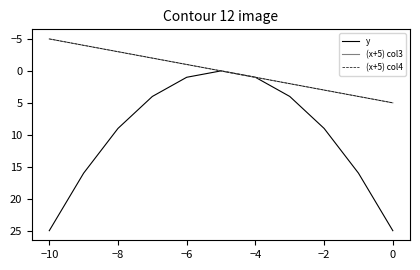

True or false: (x+5) col4 and y intersect in this chart.

False